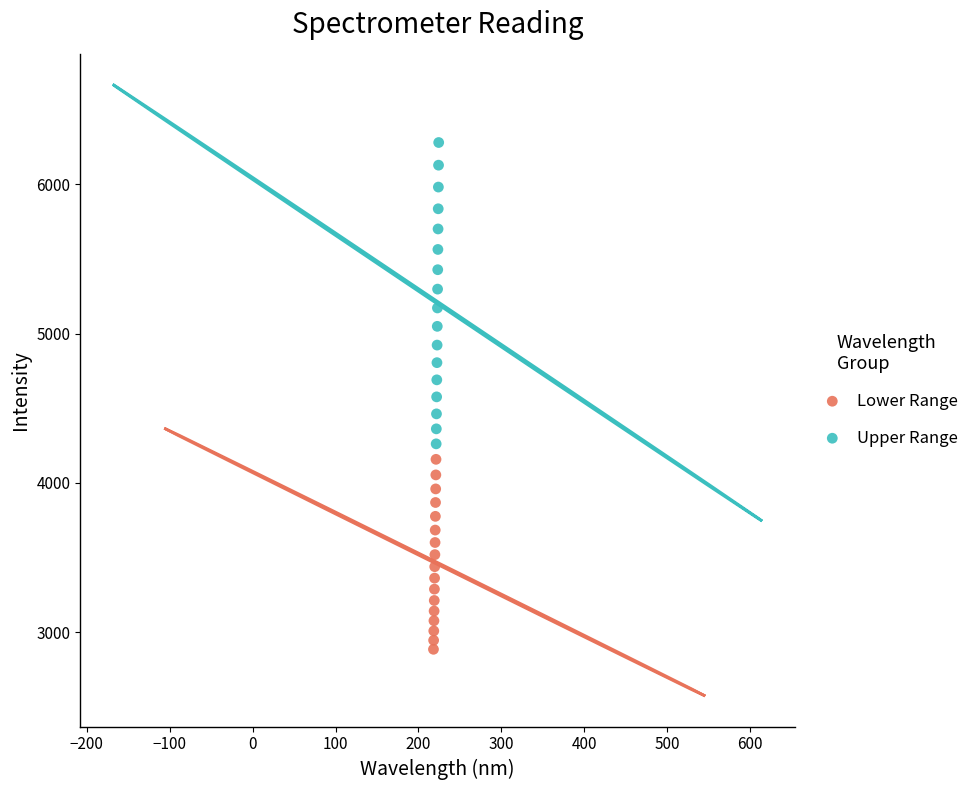

Which series contains the lowest Y value?

Lower Range